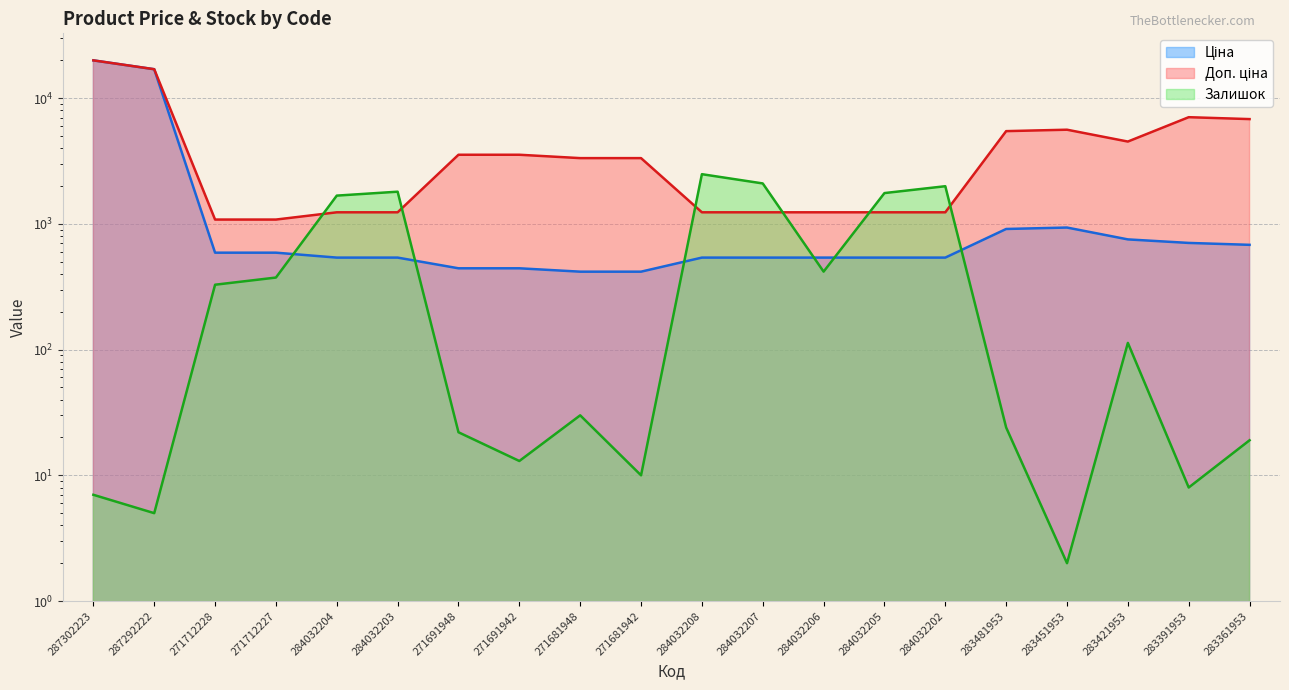

Which label corresponds to the largest value in the chart?

287302223